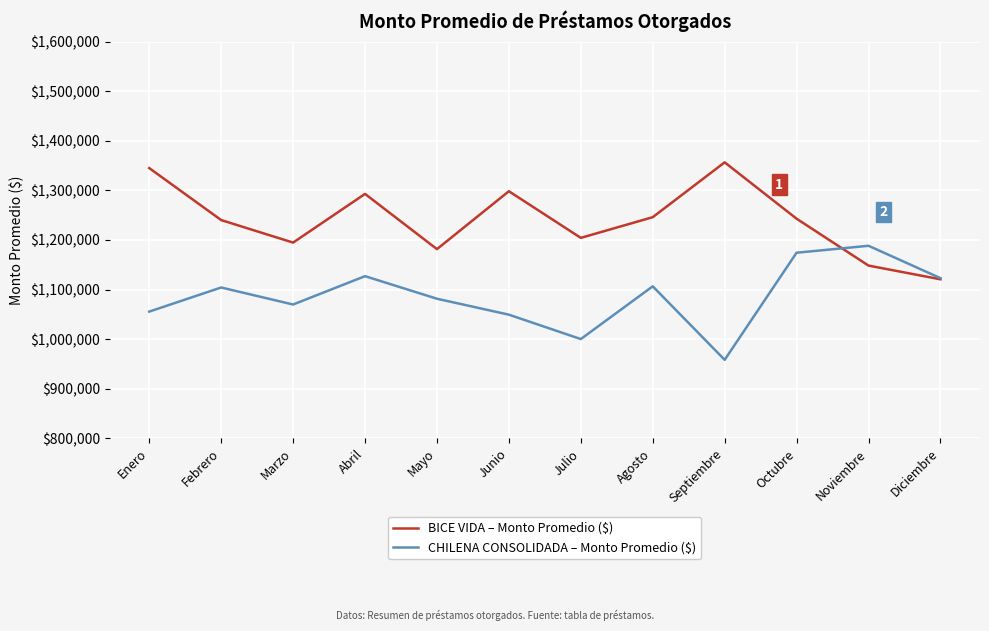

Is it true that CHILENA CONSOLIDADA – Monto Promedio ($) equals 821836.4 at Noviembre?

False